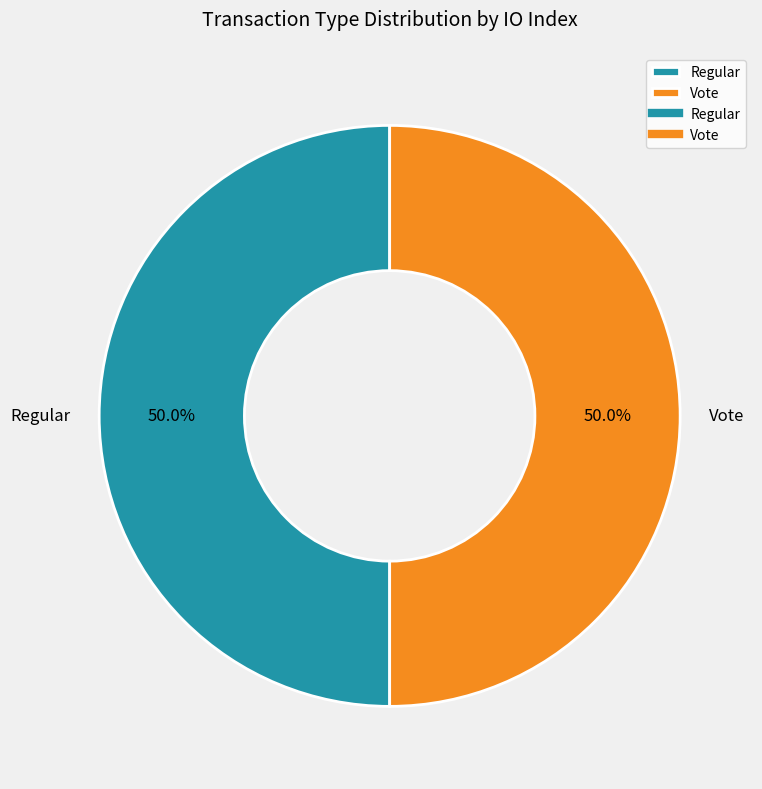

What percentage is NOT represented by Regular?

50.0%